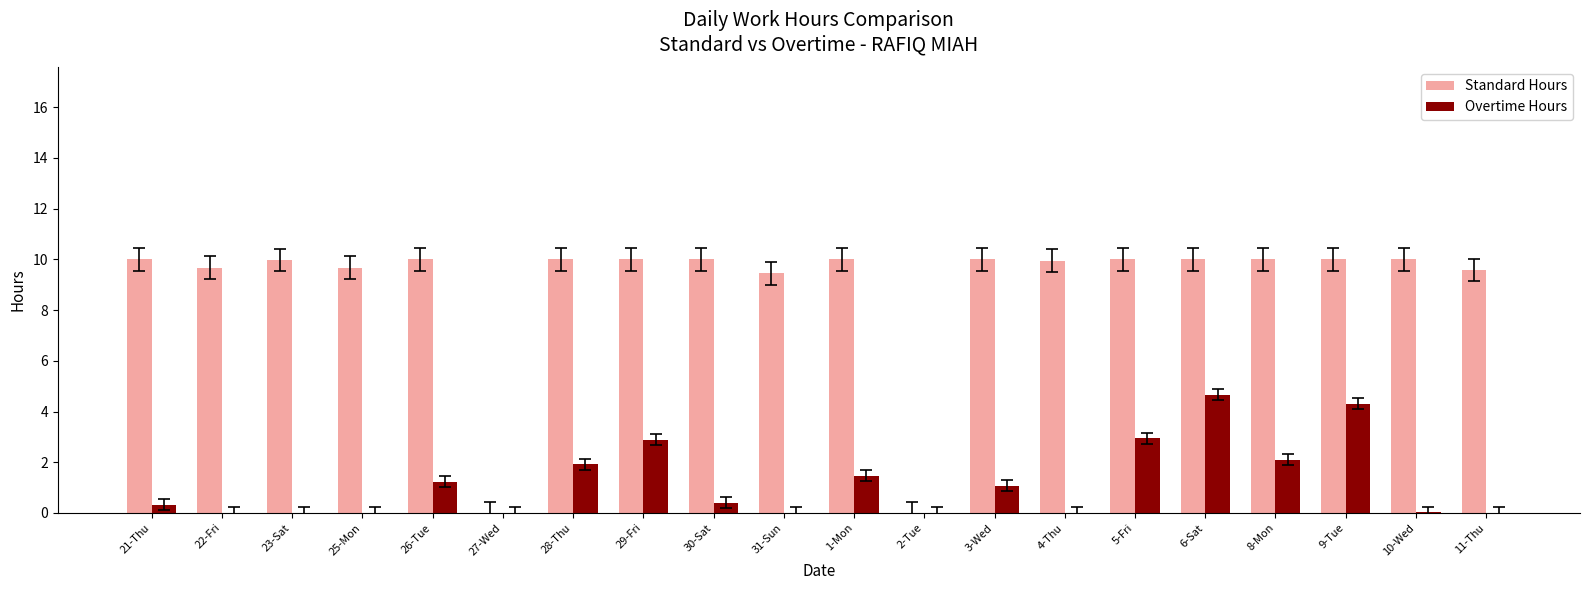

Which series has the largest total across all categories?

Standard Hours